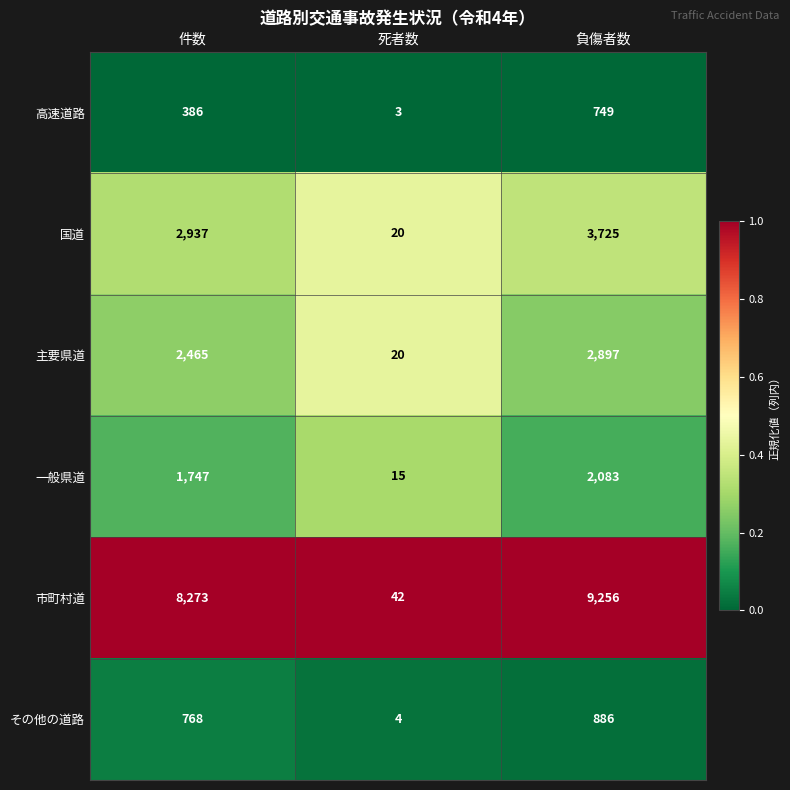

What is the sum of all その他の道路 values?

1658